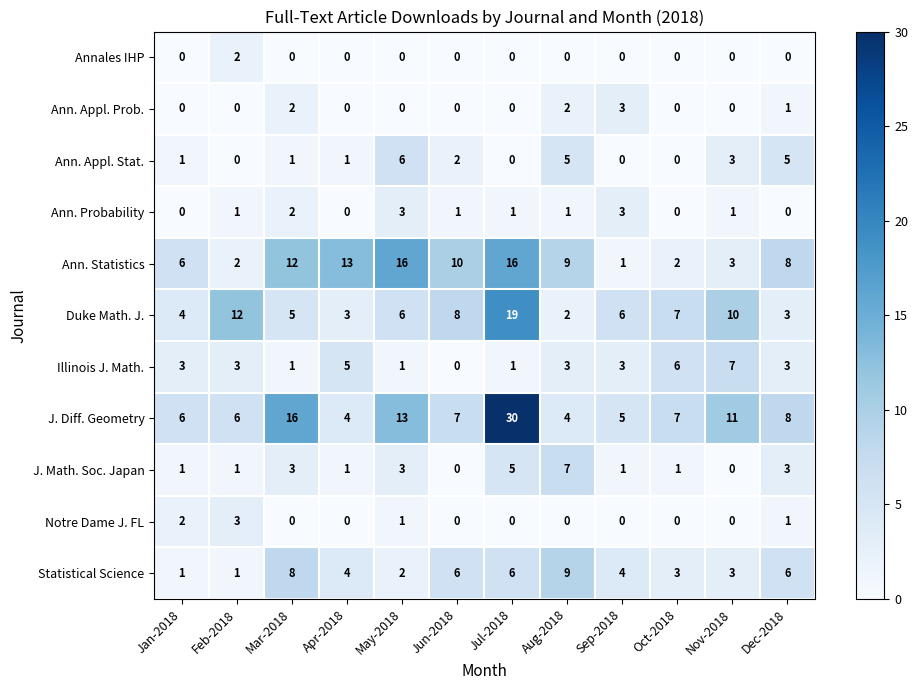

Between Jan-2018 and Sep-2018, which series saw the biggest shift?

Ann. Statistics